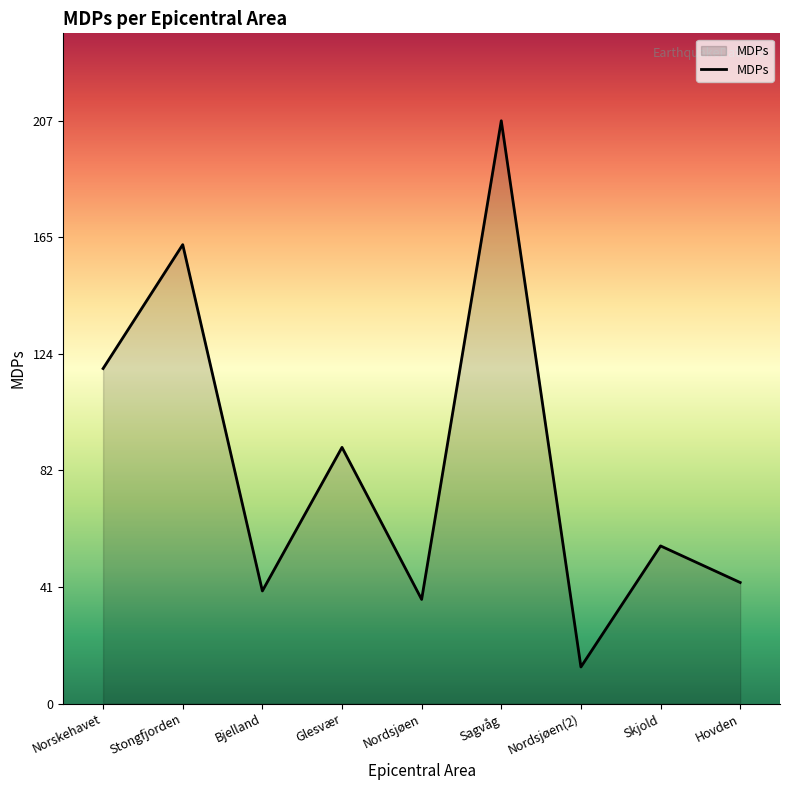

Rank the categories by value from highest to lowest.

Sagvåg, Stongfjorden, Norskehavet, Glesvær, Skjold, Hovden, Bjelland, Nordsjøen, Nordsjøen(2)